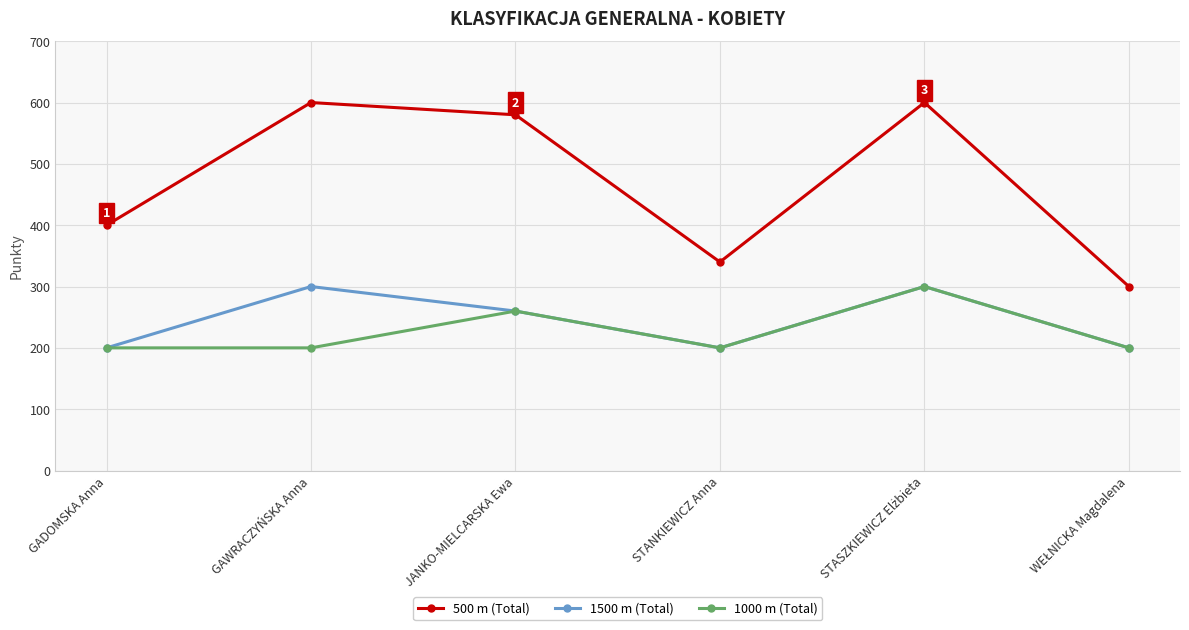

What value does the 1000 m (Total) series have at GADOMSKA Anna, to the nearest 50?

200